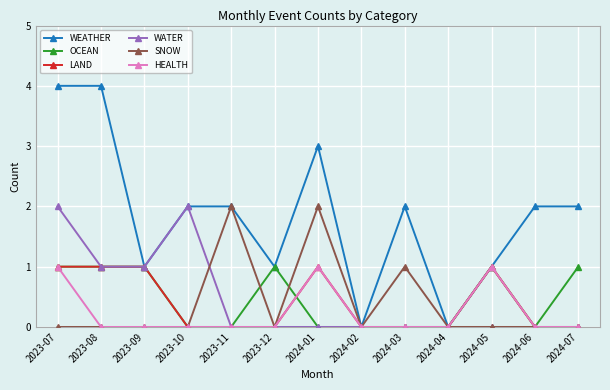

How many series are shown in this chart?

6